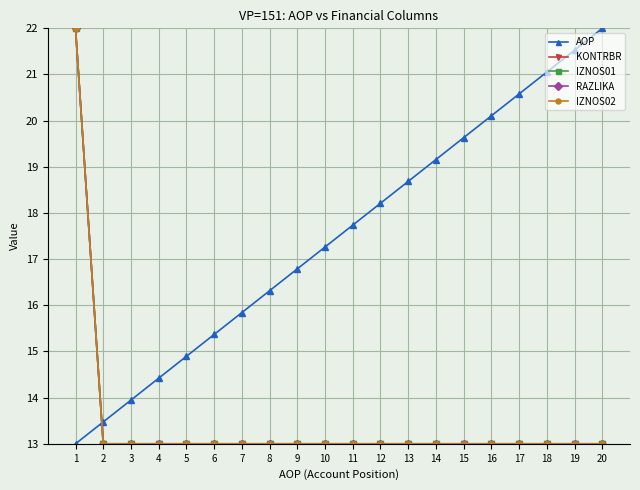

Reading left to right, list all the values displayed in this chart.

AOP: 1=13.0	2=13.5	3=13.9	4=14.4	5=14.9	6=15.4	7=15.8	8=16.3	9=16.8	10=17.3	11=17.7	12=18.2	13=18.7	14=19.2	15=19.6	16=20.1	17=20.6	18=21.1	19=21.5	20=22.0
KONTRBR: 1=22.0	2=13.0	3=13.0	4=13.0	5=13.0	6=13.0	7=13.0	8=13.0	9=13.0	10=13.0	11=13.0	12=13.0	13=13.0	14=13.0	15=13.0	16=13.0	17=13.0	18=13.0	19=13.0	20=13.0
IZNOS01: 1=22.0	2=13.0	3=13.0	4=13.0	5=13.0	6=13.0	7=13.0	8=13.0	9=13.0	10=13.0	11=13.0	12=13.0	13=13.0	14=13.0	15=13.0	16=13.0	17=13.0	18=13.0	19=13.0	20=13.0
RAZLIKA: 1=22.0	2=13.0	3=13.0	4=13.0	5=13.0	6=13.0	7=13.0	8=13.0	9=13.0	10=13.0	11=13.0	12=13.0	13=13.0	14=13.0	15=13.0	16=13.0	17=13.0	18=13.0	19=13.0	20=13.0
IZNOS02: 1=22.0	2=13.0	3=13.0	4=13.0	5=13.0	6=13.0	7=13.0	8=13.0	9=13.0	10=13.0	11=13.0	12=13.0	13=13.0	14=13.0	15=13.0	16=13.0	17=13.0	18=13.0	19=13.0	20=13.0